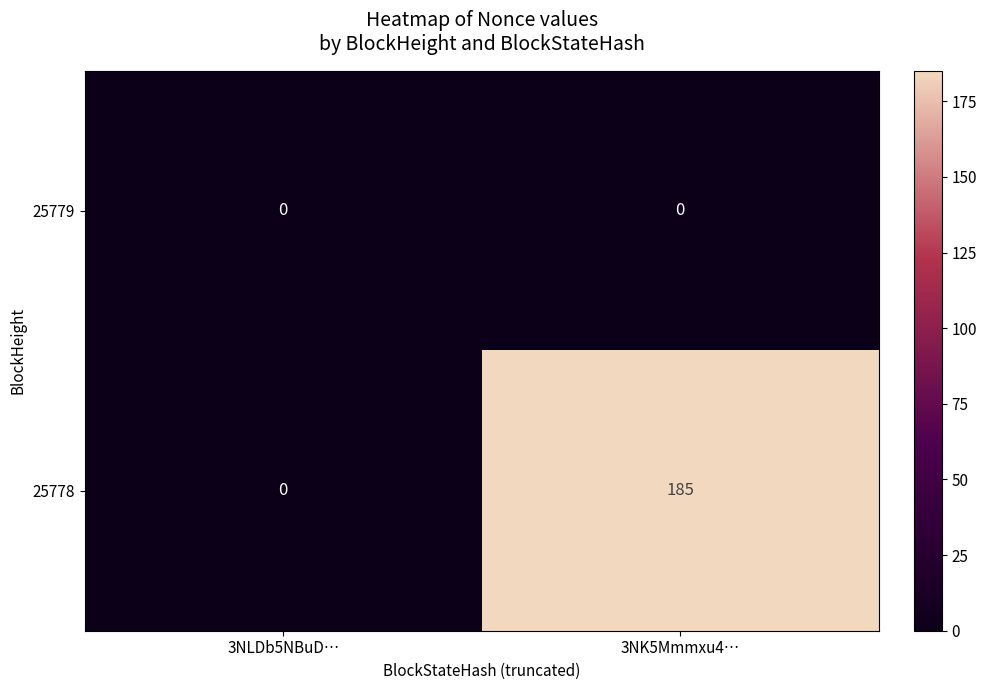

The value of 25778 at 3NLDb5NBuD… is -91. True or false?

False